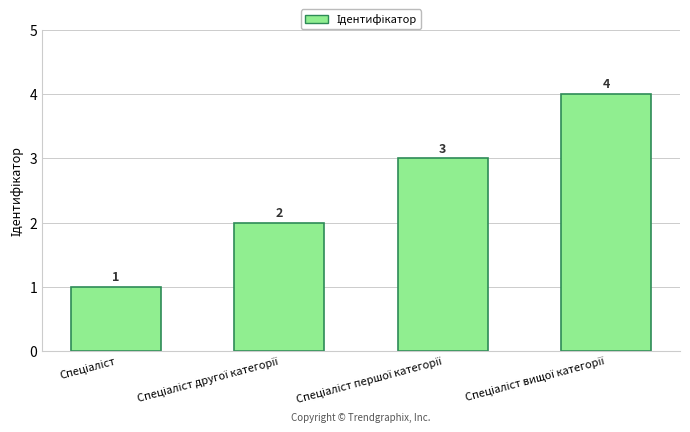

What is the value of the 3rd bar from the left?

3